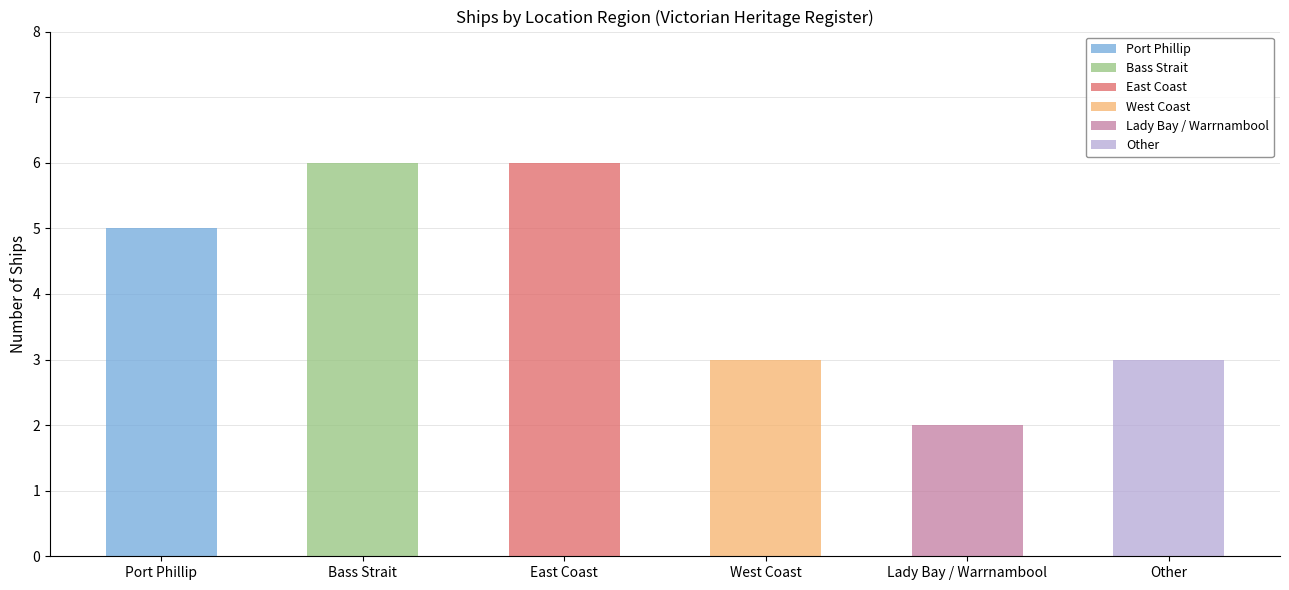

At which category does the chart reach its peak across all series?

Bass Strait